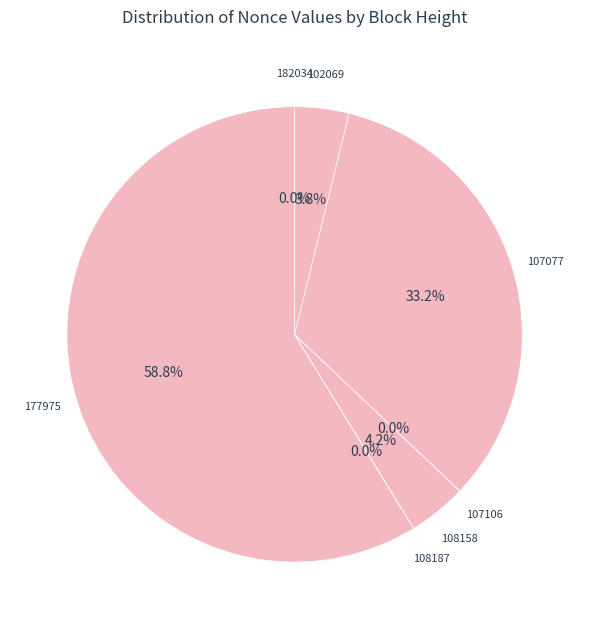

What percentage do 107077 and 177975 together represent?

92.0%